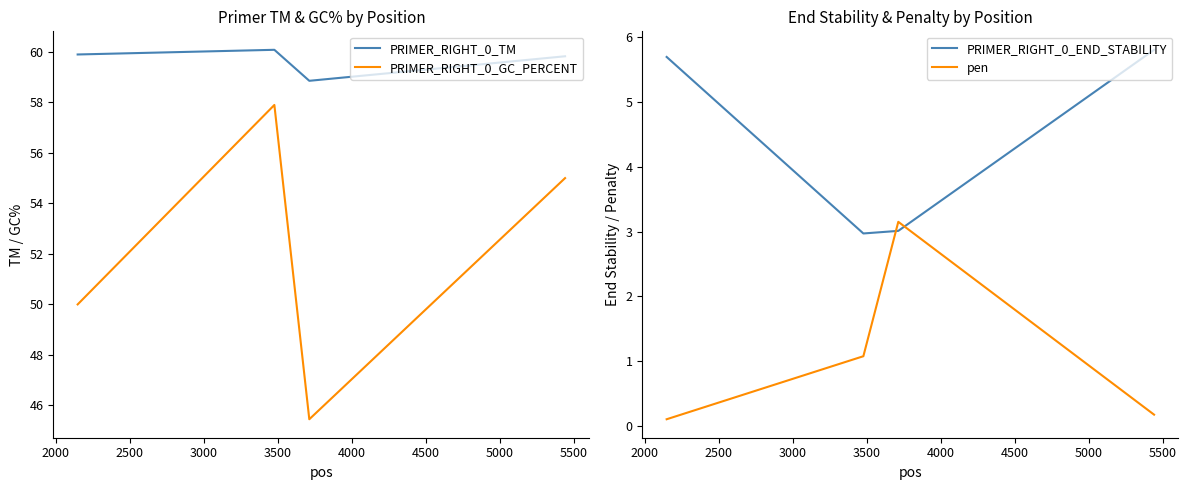

Count the number of data series in this chart.

4